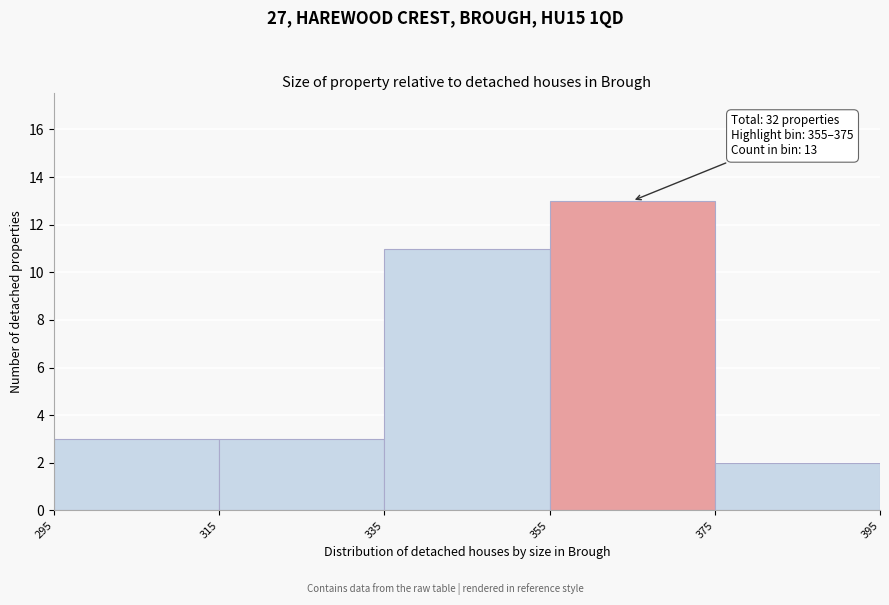

Over which range of the x-axis is the bar tallest?

355 to 375